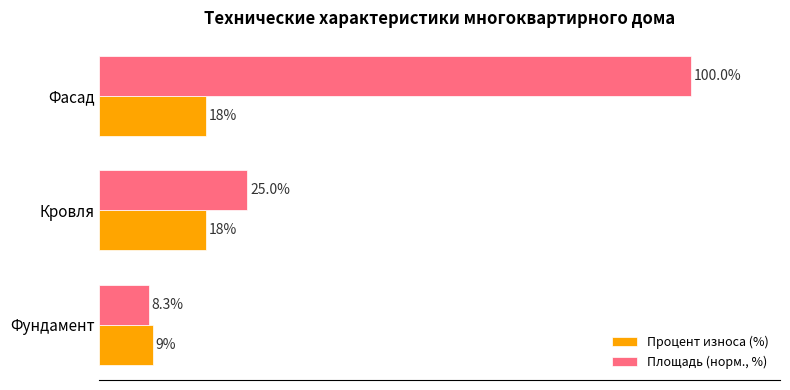

At which category does the chart reach its peak across all series?

Фасад